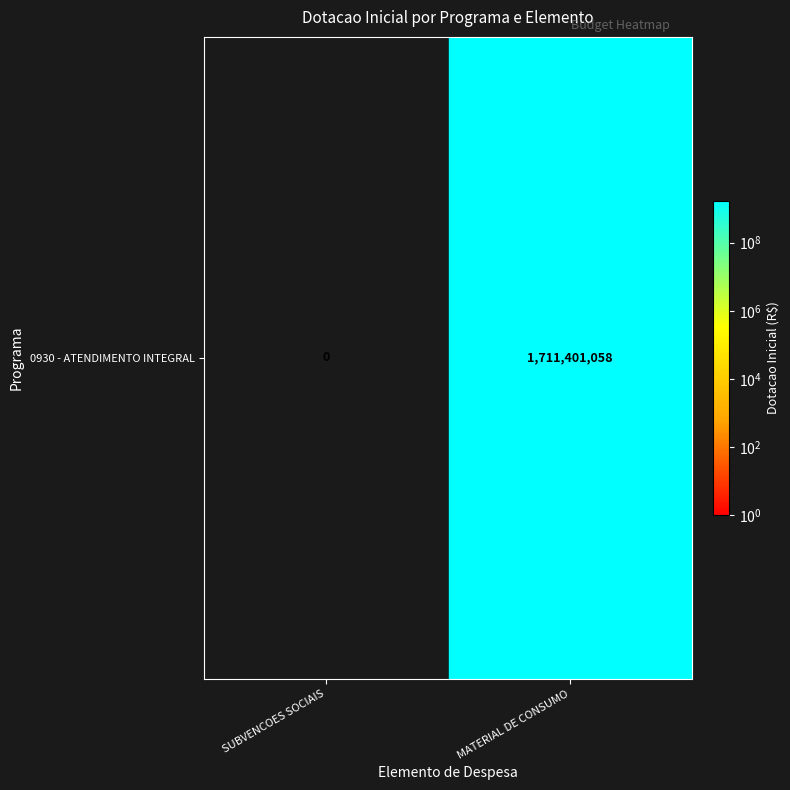

Reading right to left, list all the values displayed in this chart.

1711401058	0